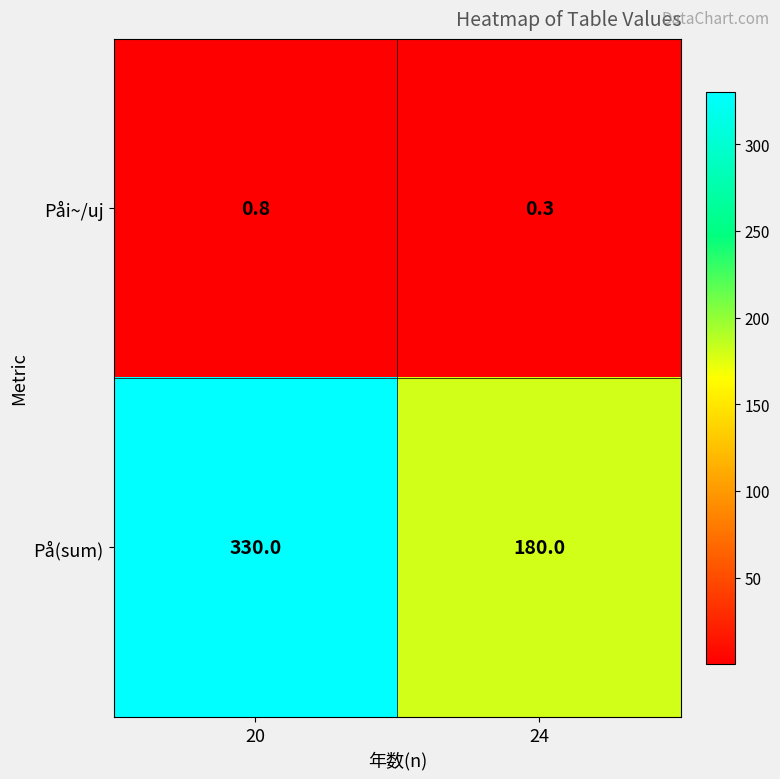

What is the sum of all Påi~/uj values?

1.1